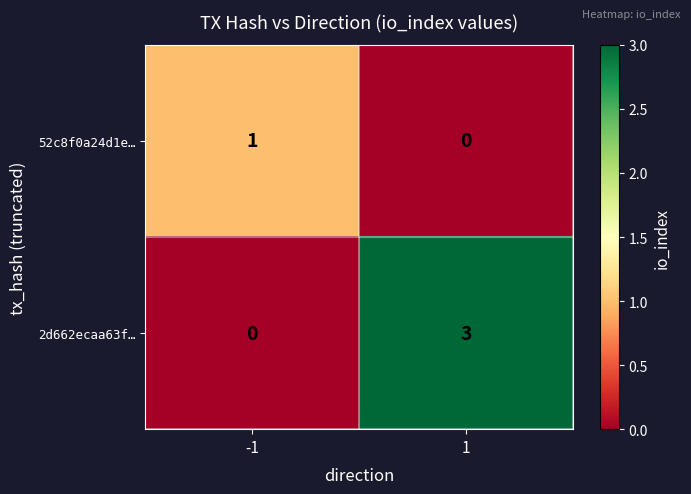

Which series has the widest spread of values?

2d662ecaa63f…